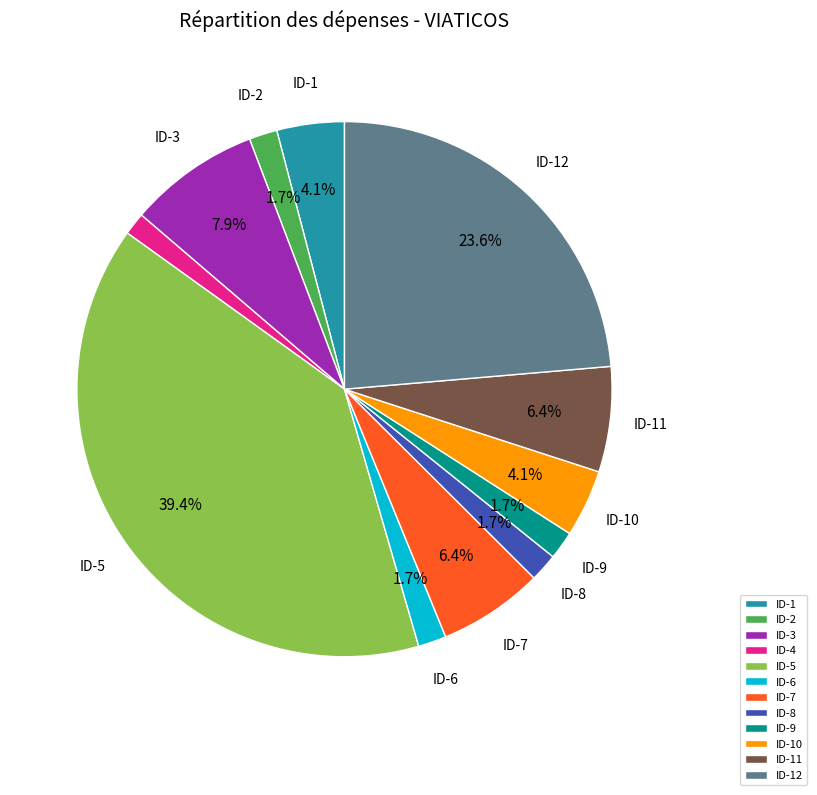

Is the sum of ID-6 and ID-12 greater than half?

No